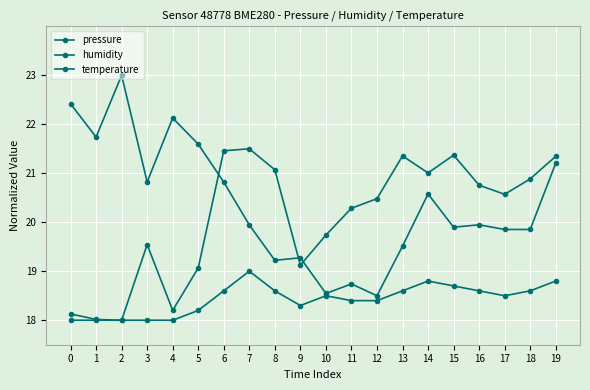

What is the spread (max minus min) of values at 10?

1.2